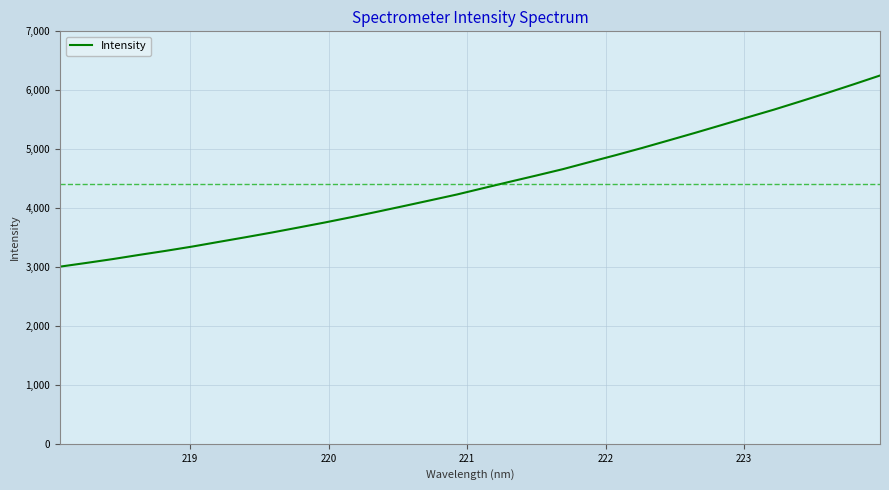

What is the maximum value shown in the chart?

6250.3